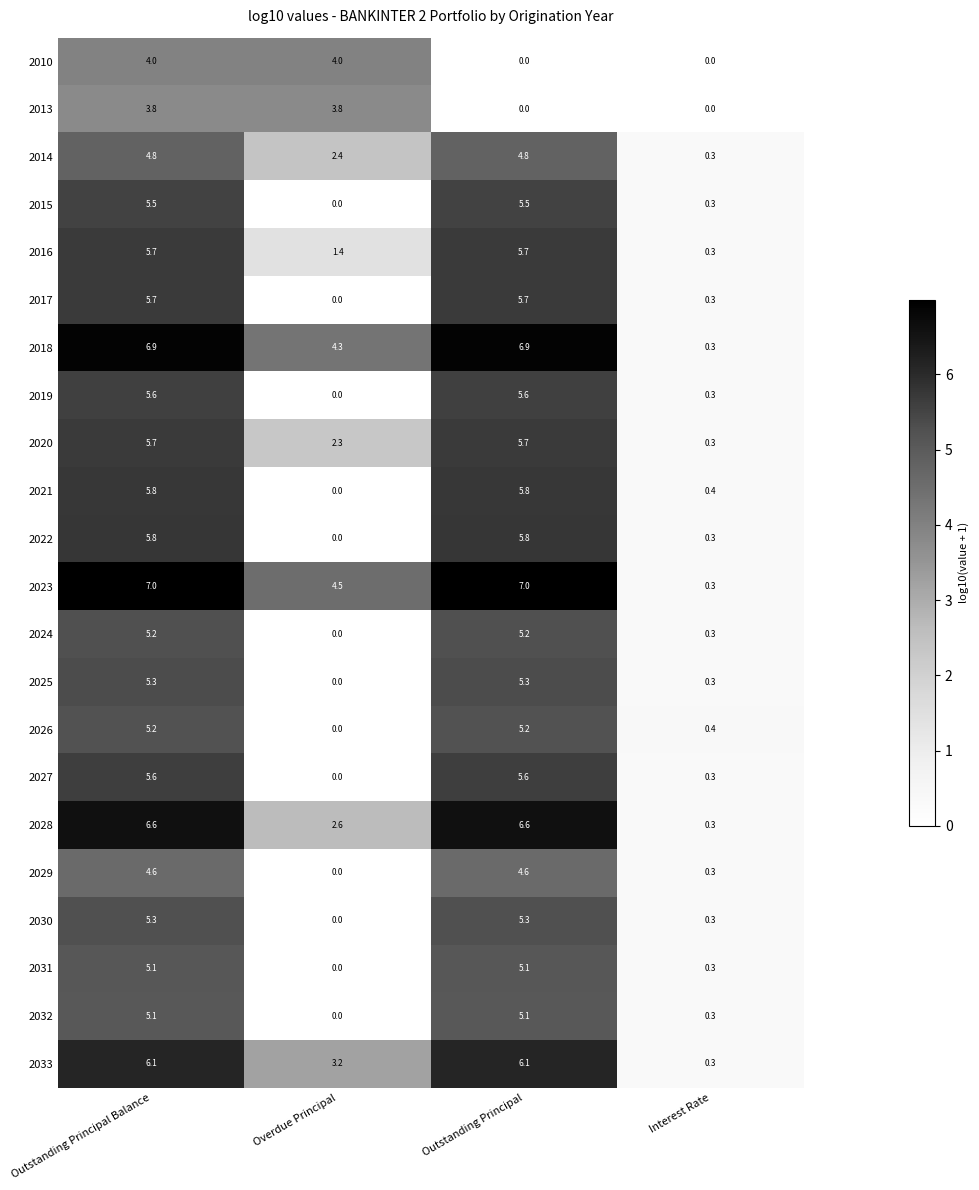

What is the approximate value of 2022 at Outstanding Principal?

5.8